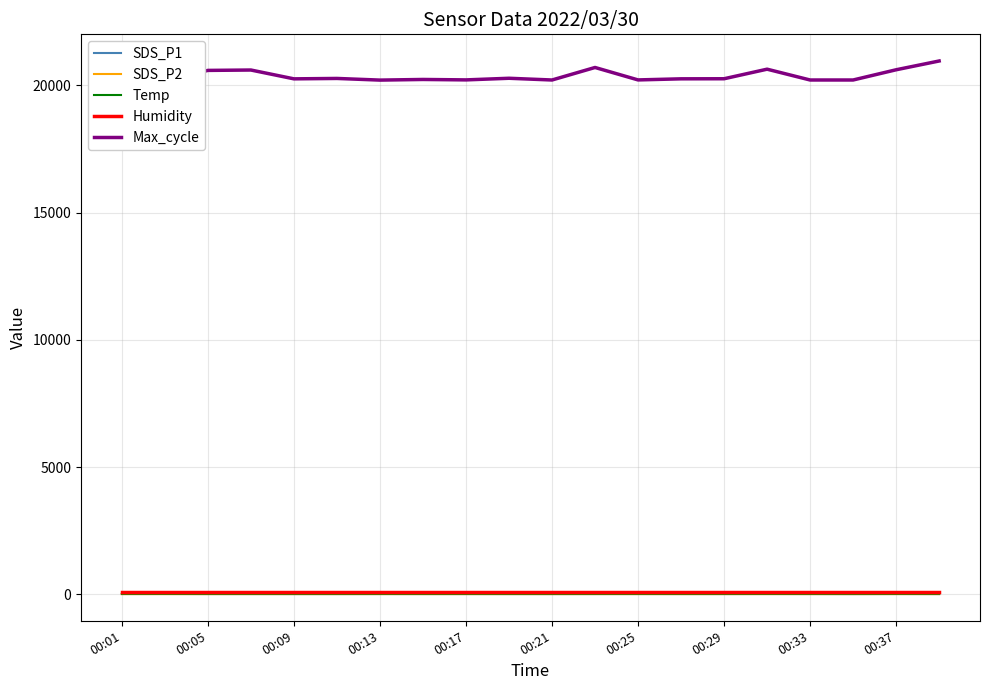

True or false: Humidity and Max_cycle intersect in this chart.

False